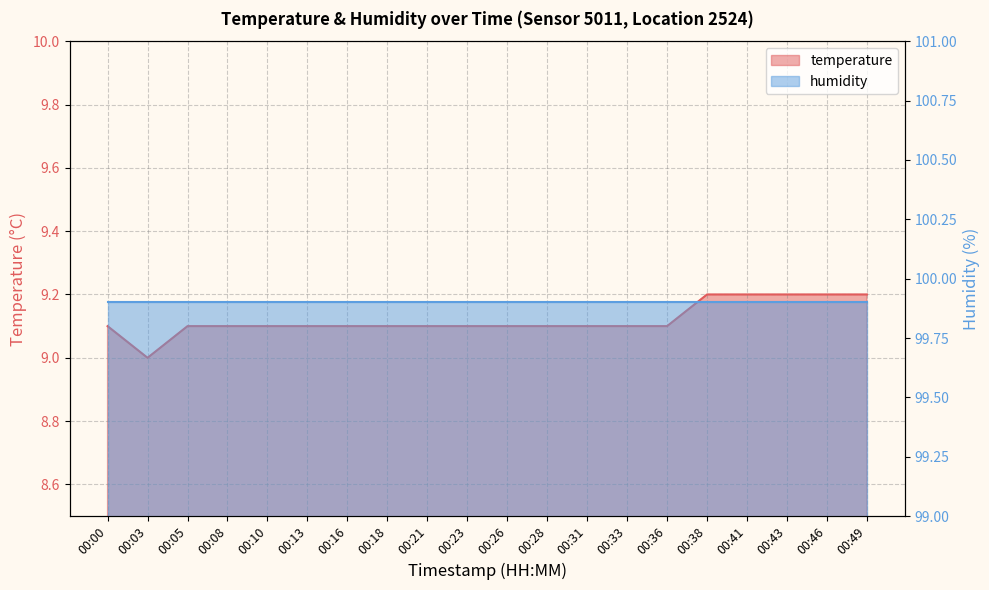

Between 00:21 and 00:03, which is larger?

00:21